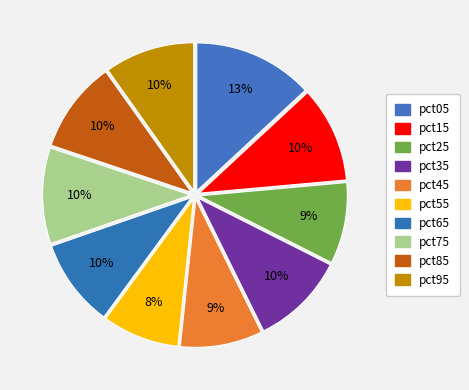

What is the smallest slice in the pie chart?

pct55